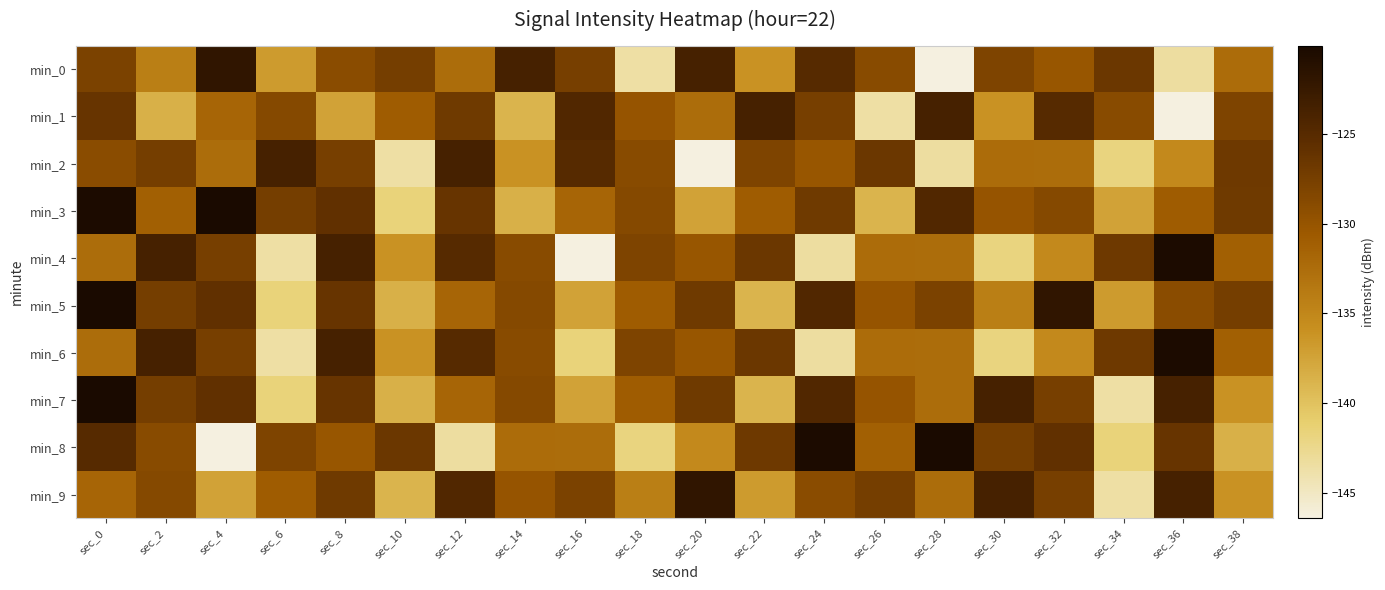

Reading right to left, transcribe all the data shown in this chart.

min_0: sec_38=-132.4	sec_36=-143.3	sec_34=-126.6	sec_32=-130.2	sec_30=-128.2	sec_28=-146.4	sec_26=-128.8	sec_24=-125.0	sec_22=-136.1	sec_20=-123.7	sec_18=-143.6	sec_16=-127.6	sec_14=-123.7	sec_12=-132.5	sec_10=-127.5	sec_8=-129.1	sec_6=-136.8	sec_4=-121.9	sec_2=-134.2	sec_0=-127.9
min_1: sec_38=-128.2	sec_36=-146.4	sec_34=-128.8	sec_32=-125.0	sec_30=-136.1	sec_28=-123.7	sec_26=-143.6	sec_24=-127.6	sec_22=-123.7	sec_20=-132.5	sec_18=-130.0	sec_16=-124.6	sec_14=-138.8	sec_12=-126.9	sec_10=-130.8	sec_8=-137.4	sec_6=-128.6	sec_4=-131.7	sec_2=-138.5	sec_0=-126.3
min_2: sec_38=-126.8	sec_36=-135.3	sec_34=-141.8	sec_32=-132.5	sec_30=-132.4	sec_28=-143.3	sec_26=-126.6	sec_24=-130.2	sec_22=-128.2	sec_20=-146.4	sec_18=-128.8	sec_16=-125.0	sec_14=-136.1	sec_12=-123.7	sec_10=-143.6	sec_8=-127.6	sec_6=-123.7	sec_4=-132.5	sec_2=-127.5	sec_0=-129.1
min_3: sec_38=-126.9	sec_36=-130.8	sec_34=-137.4	sec_32=-128.6	sec_30=-130.0	sec_28=-124.6	sec_26=-138.8	sec_24=-126.9	sec_22=-130.8	sec_20=-137.4	sec_18=-128.6	sec_16=-131.7	sec_14=-138.5	sec_12=-126.3	sec_10=-141.6	sec_8=-125.8	sec_6=-127.5	sec_4=-120.1	sec_2=-131.3	sec_0=-120.4
min_4: sec_38=-131.3	sec_36=-120.4	sec_34=-126.8	sec_32=-135.3	sec_30=-141.8	sec_28=-132.5	sec_26=-132.4	sec_24=-143.3	sec_22=-126.6	sec_20=-130.2	sec_18=-128.2	sec_16=-146.4	sec_14=-128.8	sec_12=-125.0	sec_10=-136.1	sec_8=-123.7	sec_6=-143.6	sec_4=-127.6	sec_2=-123.7	sec_0=-132.5
min_5: sec_38=-127.5	sec_36=-129.1	sec_34=-136.8	sec_32=-121.9	sec_30=-134.2	sec_28=-127.9	sec_26=-130.0	sec_24=-124.6	sec_22=-138.8	sec_20=-126.9	sec_18=-130.8	sec_16=-137.4	sec_14=-128.6	sec_12=-131.7	sec_10=-138.5	sec_8=-126.3	sec_6=-141.6	sec_4=-125.8	sec_2=-127.5	sec_0=-120.1
min_6: sec_38=-131.3	sec_36=-120.4	sec_34=-126.8	sec_32=-135.3	sec_30=-141.8	sec_28=-132.5	sec_26=-132.4	sec_24=-143.3	sec_22=-126.6	sec_20=-130.2	sec_18=-128.2	sec_16=-141.6	sec_14=-128.8	sec_12=-125.0	sec_10=-136.1	sec_8=-123.7	sec_6=-143.6	sec_4=-127.6	sec_2=-123.7	sec_0=-132.5
min_7: sec_38=-136.1	sec_36=-123.7	sec_34=-143.6	sec_32=-127.6	sec_30=-123.7	sec_28=-132.5	sec_26=-130.0	sec_24=-124.6	sec_22=-138.8	sec_20=-126.9	sec_18=-130.8	sec_16=-137.4	sec_14=-128.6	sec_12=-131.7	sec_10=-138.5	sec_8=-126.3	sec_6=-141.6	sec_4=-125.8	sec_2=-127.5	sec_0=-120.1
min_8: sec_38=-138.5	sec_36=-126.3	sec_34=-141.6	sec_32=-125.8	sec_30=-127.5	sec_28=-120.1	sec_26=-131.3	sec_24=-120.4	sec_22=-126.8	sec_20=-135.3	sec_18=-141.8	sec_16=-132.5	sec_14=-132.4	sec_12=-143.3	sec_10=-126.6	sec_8=-130.2	sec_6=-128.2	sec_4=-146.4	sec_2=-128.8	sec_0=-125.0
min_9: sec_38=-136.1	sec_36=-123.7	sec_34=-143.6	sec_32=-127.6	sec_30=-123.7	sec_28=-132.5	sec_26=-127.5	sec_24=-129.1	sec_22=-136.8	sec_20=-121.9	sec_18=-134.2	sec_16=-127.9	sec_14=-130.0	sec_12=-124.6	sec_10=-138.8	sec_8=-126.9	sec_6=-130.8	sec_4=-137.4	sec_2=-128.6	sec_0=-131.7